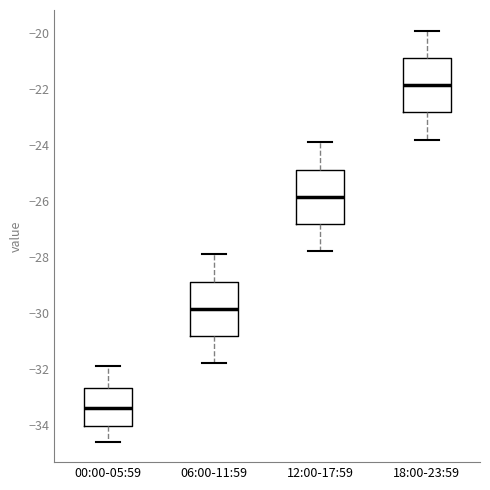

Reading left to right, read every box against the y-axis: the position of its median line, the range the box covers, and the ends of its whiskers. The values are not printed on the chart, so give them approximately, as read against the axis.

00:00-05:59: median -33.4, box -34.0 to -32.6, whiskers -34.6 to -31.8
06:00-11:59: median -29.8, box -30.8 to -28.8, whiskers -31.8 to -27.8
12:00-17:59: median -25.8, box -26.8 to -24.8, whiskers -27.8 to -23.8
18:00-23:59: median -21.8, box -22.8 to -20.8, whiskers -23.8 to -19.8